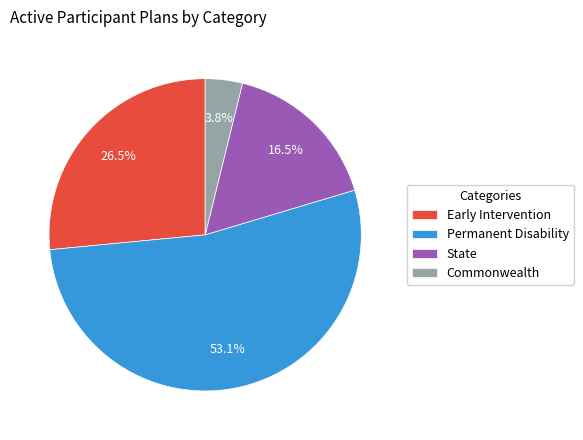

Is the sum of Permanent Disability and Commonwealth greater than half?

Yes